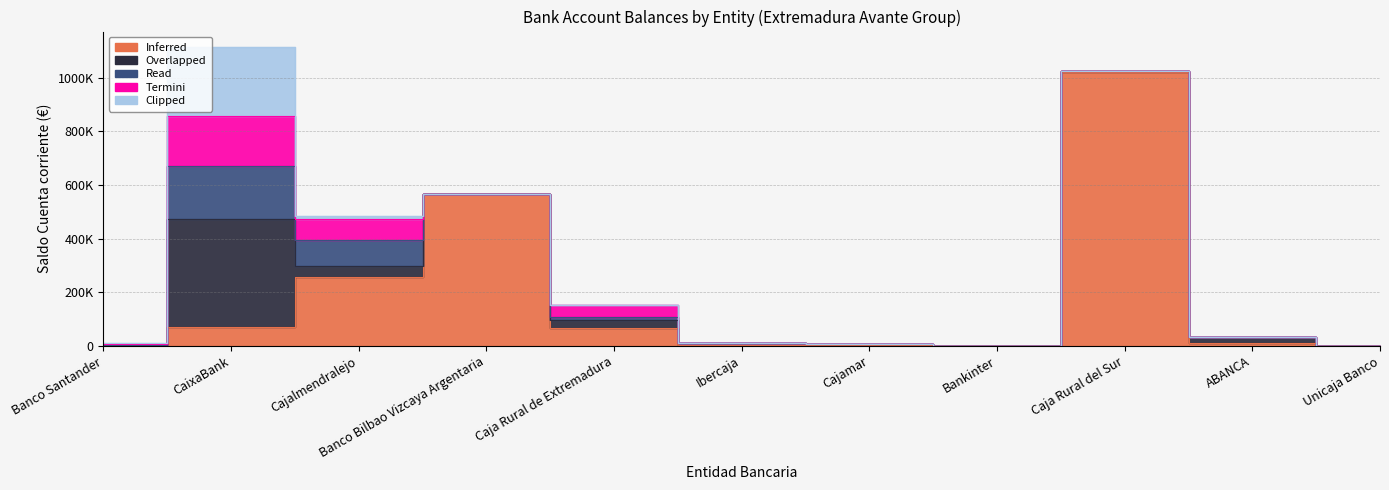

True or false: Inferred and Read intersect in this chart.

True